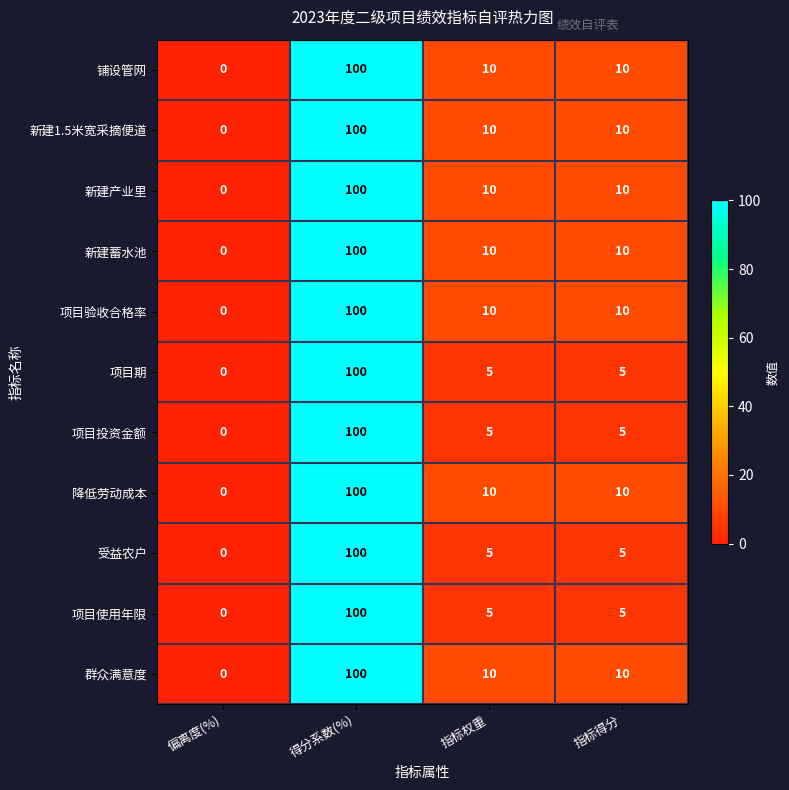

At how many categories does at least one series exceed 33?

1